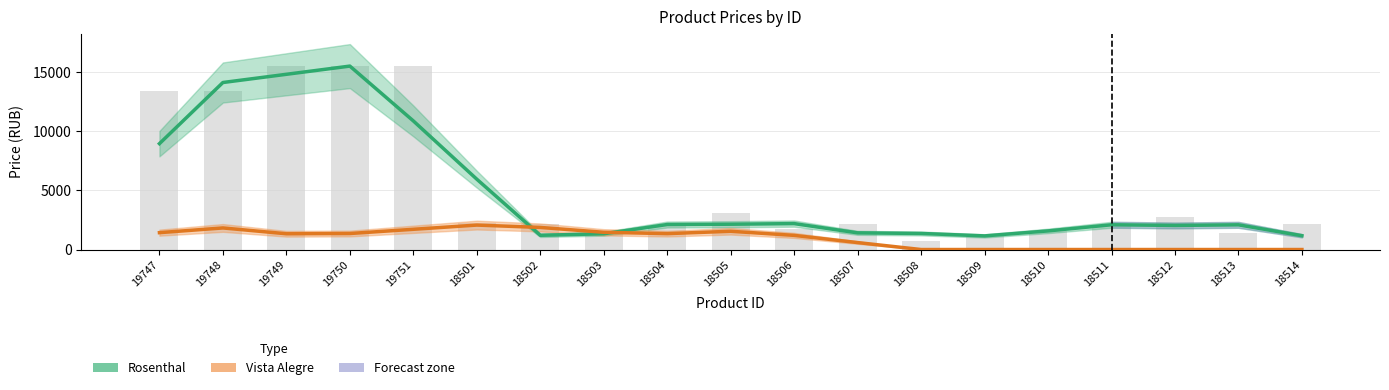

What is the difference between the Vista Alegre values at 19747 and 18507?

839.7